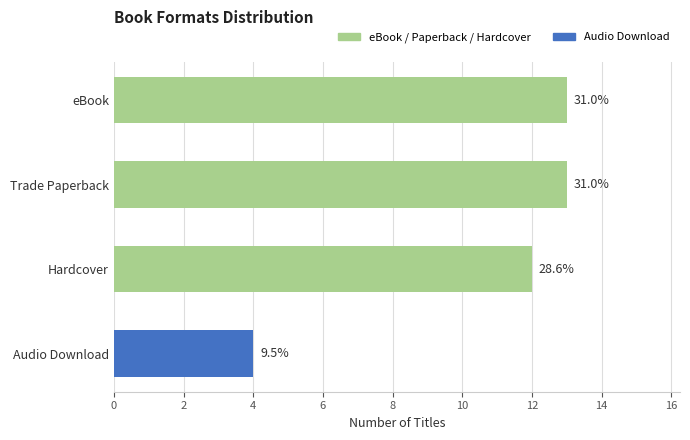

Does the chart contain any negative values?

No